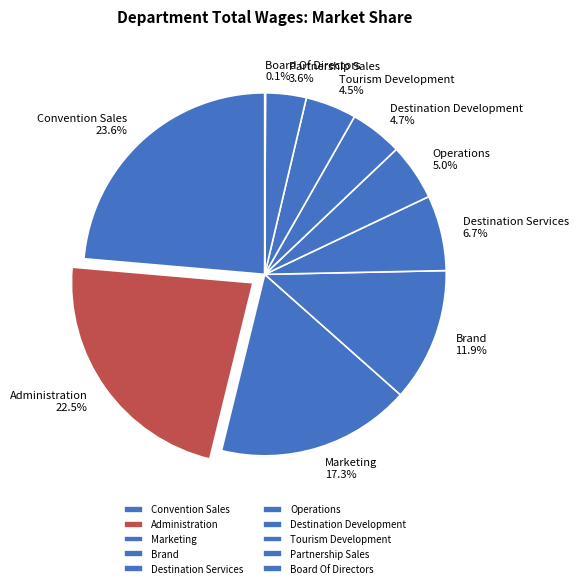

Which slice is the largest?

Convention Sales